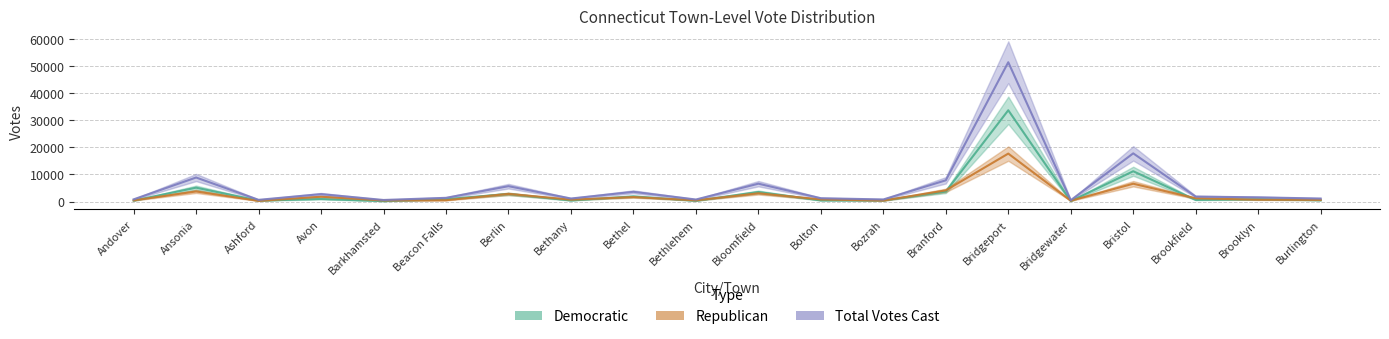

Rank the series by their maximum value, from highest to lowest.

Total Votes Cast, Democratic, Republican